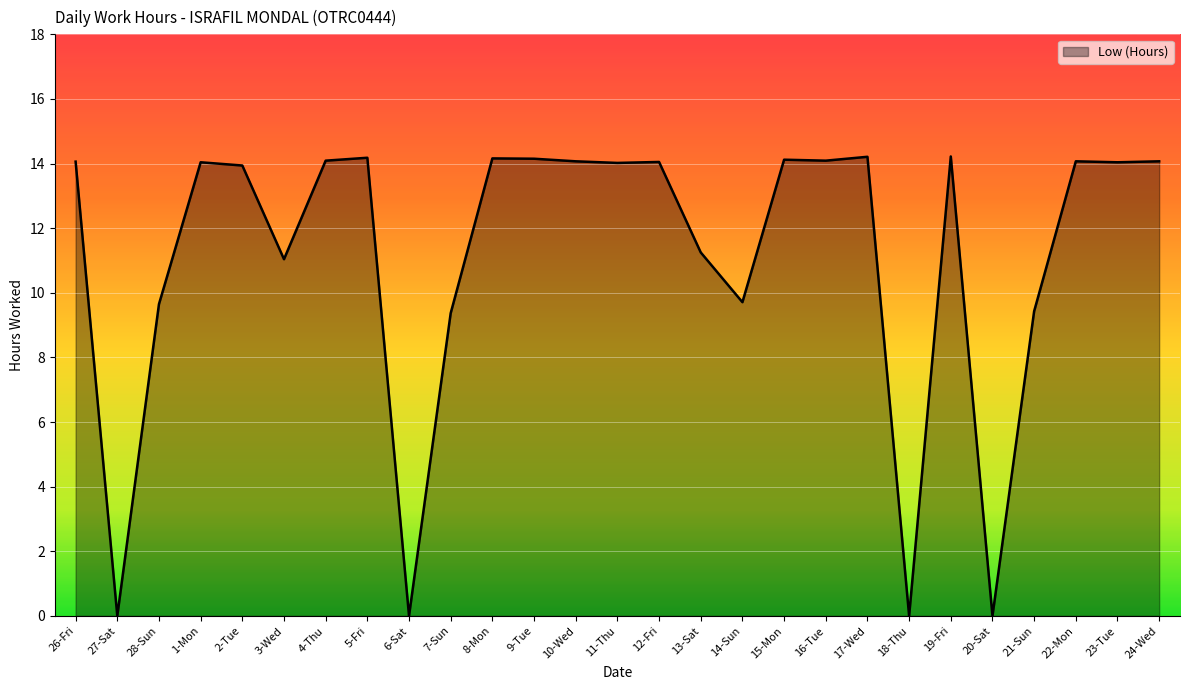

What position from the left is 28-Sun?

3